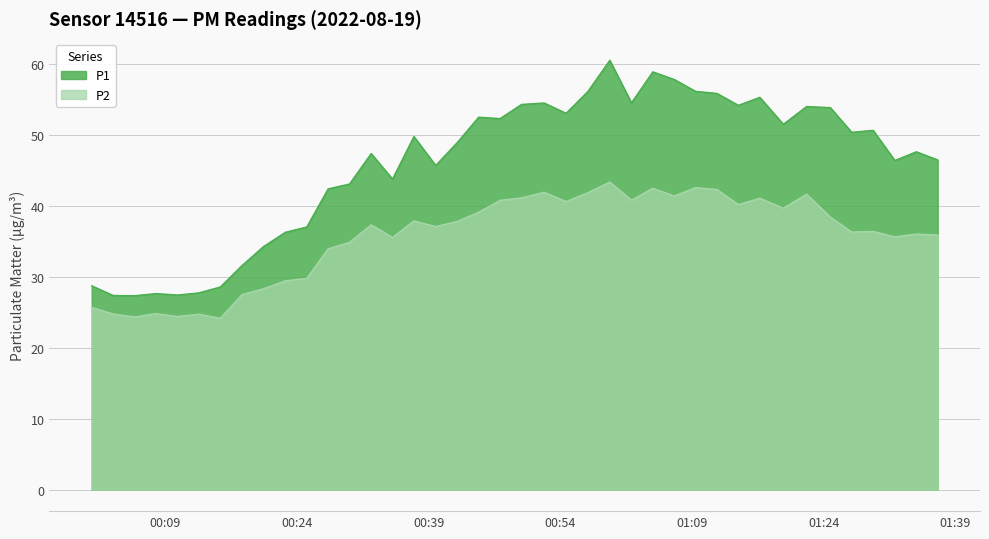

What position from the right is 2022-08-19T00:52:09?

19